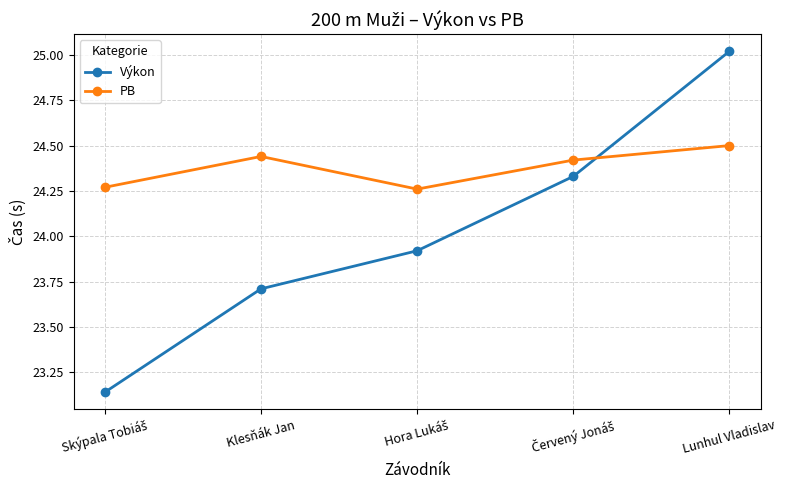

True or false: PB and Výkon cross at least once.

True